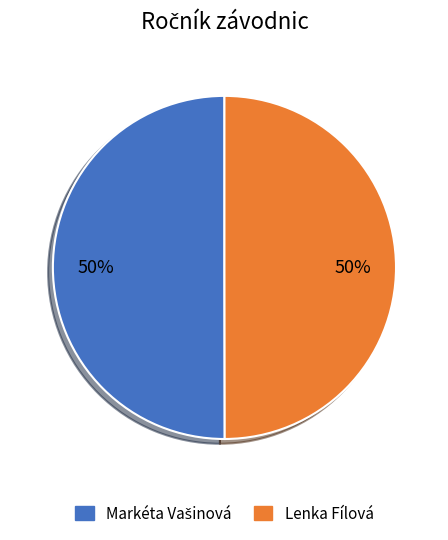

Is it true that Lenka Fílová is 42% of the pie?

False